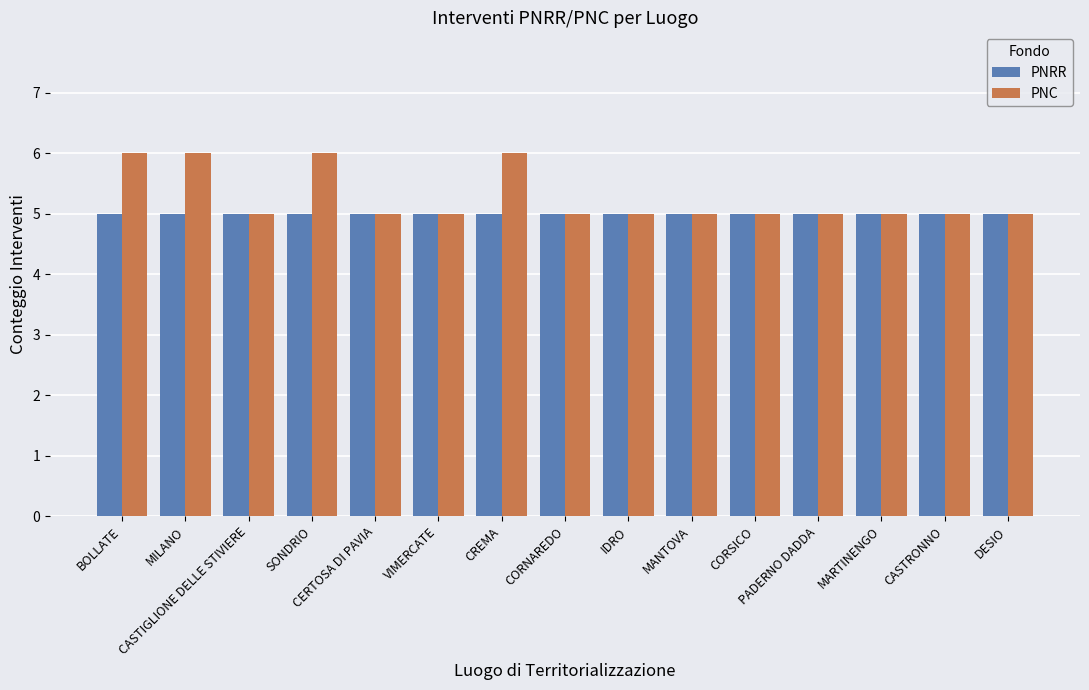

Reading right to left, what are all the values shown in this chart?

PNRR: DESIO=5	CASTRONNO=5	MARTINENGO=5	PADERNO DADDA=5	CORSICO=5	MANTOVA=5	IDRO=5	CORNAREDO=5	CREMA=5	VIMERCATE=5	CERTOSA DI PAVIA=5	SONDRIO=5	CASTIGLIONE DELLE STIVIERE=5	MILANO=5	BOLLATE=5
PNC: DESIO=5	CASTRONNO=5	MARTINENGO=5	PADERNO DADDA=5	CORSICO=5	MANTOVA=5	IDRO=5	CORNAREDO=5	CREMA=6	VIMERCATE=5	CERTOSA DI PAVIA=5	SONDRIO=6	CASTIGLIONE DELLE STIVIERE=5	MILANO=6	BOLLATE=6